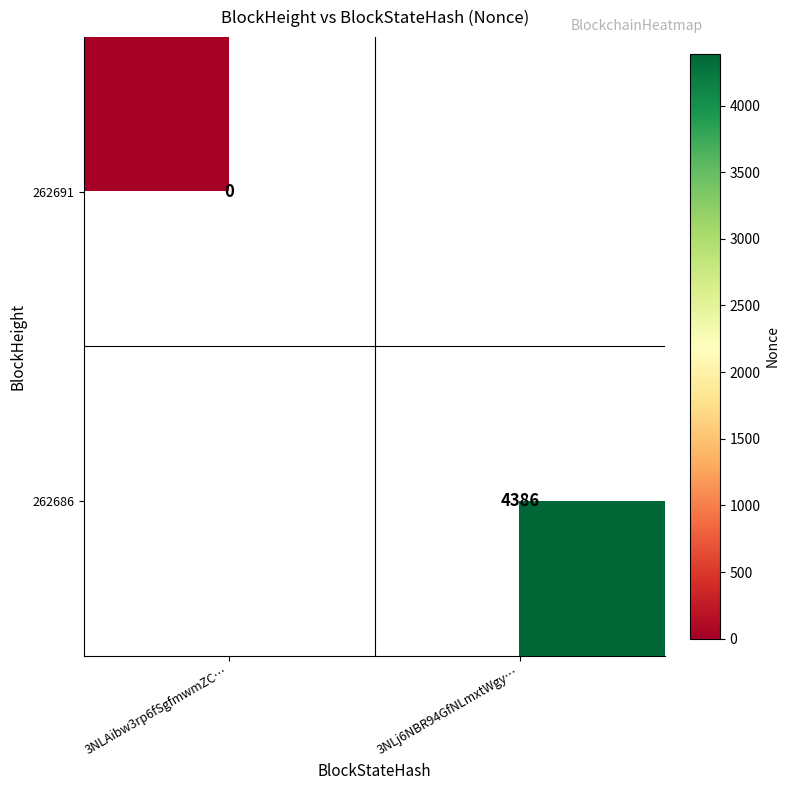

How many categories are shown in the chart?

2